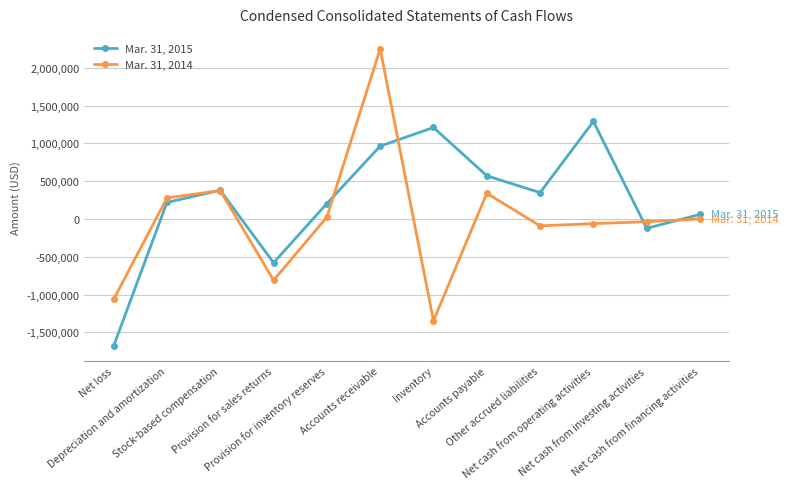

What is the label of the 2nd point from the left?

Depreciation and amortization